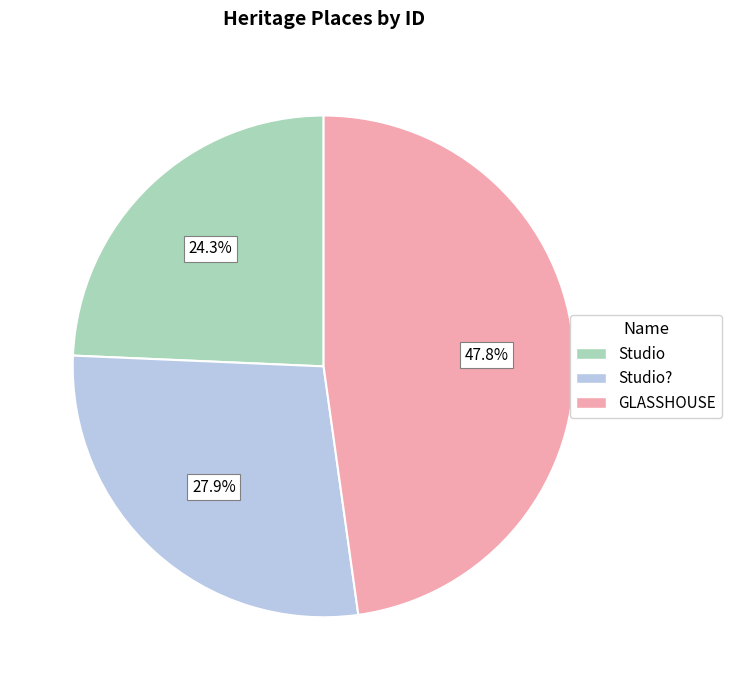

Is there any slice that represents more than half of the pie?

No